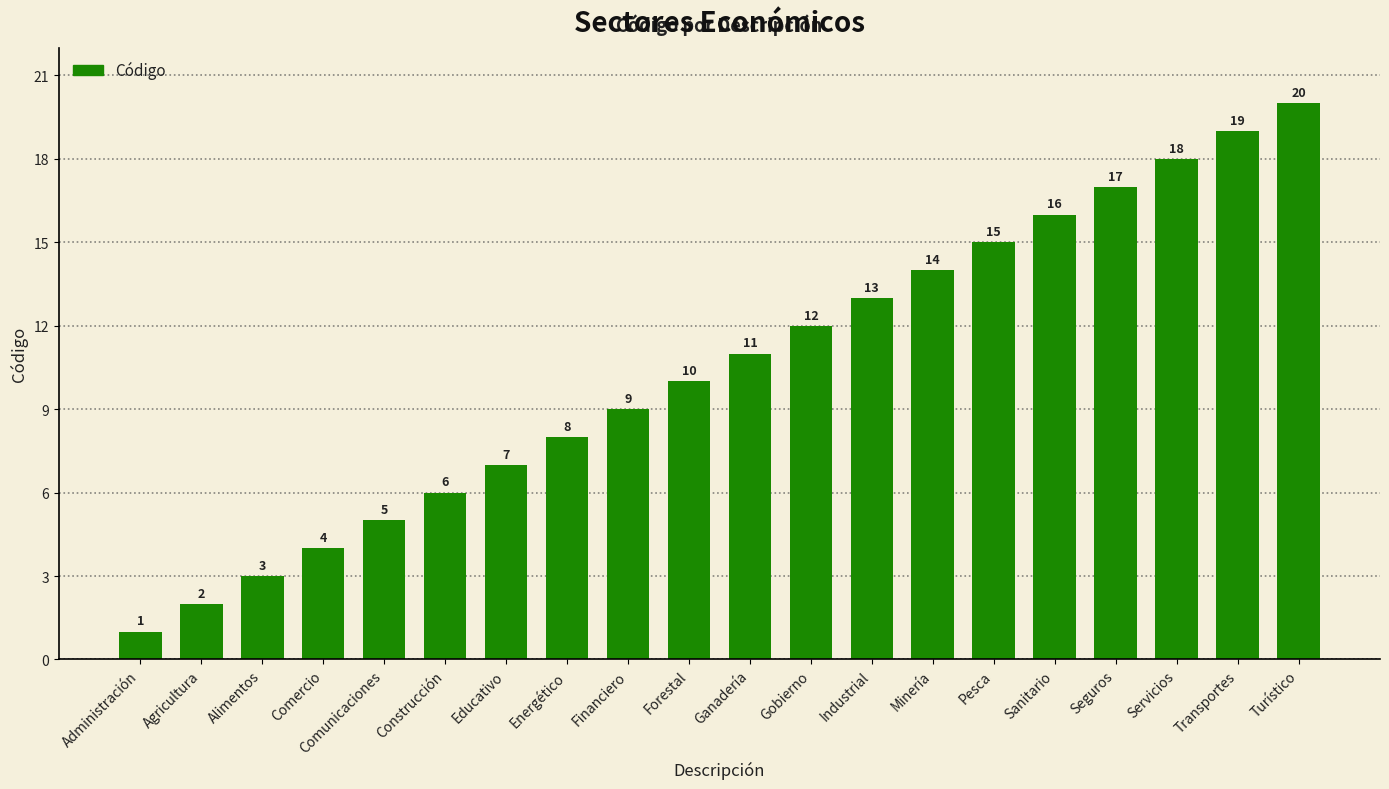

What is the change in value from Alimentos to Pesca?

+12